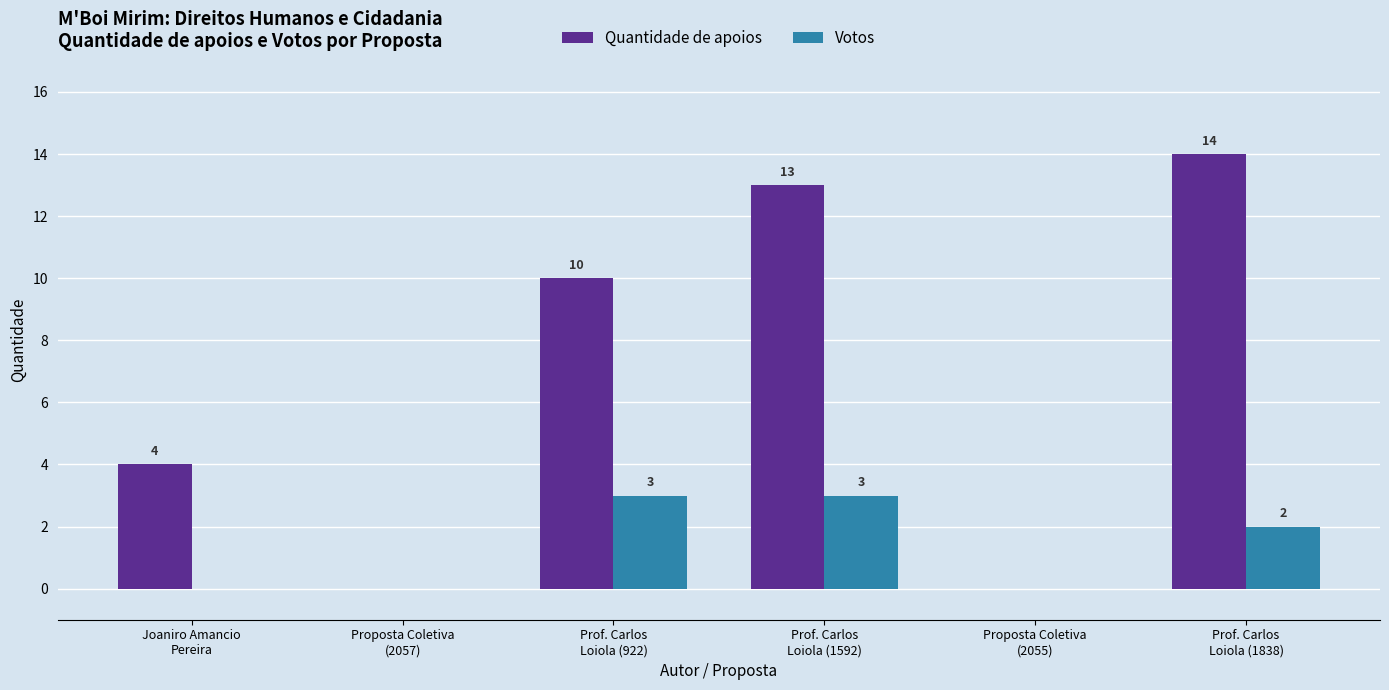

Reading right to left, transcribe all the data shown in this chart.

Quantidade de apoios: Prof. Carlos
Loiola (1838)=14	Proposta Coletiva
(2055)=0	Prof. Carlos
Loiola (1592)=13	Prof. Carlos
Loiola (922)=10	Proposta Coletiva
(2057)=0	Joaniro Amancio
Pereira=4
Votos: Prof. Carlos
Loiola (1838)=2	Proposta Coletiva
(2055)=0	Prof. Carlos
Loiola (1592)=3	Prof. Carlos
Loiola (922)=3	Proposta Coletiva
(2057)=0	Joaniro Amancio
Pereira=0